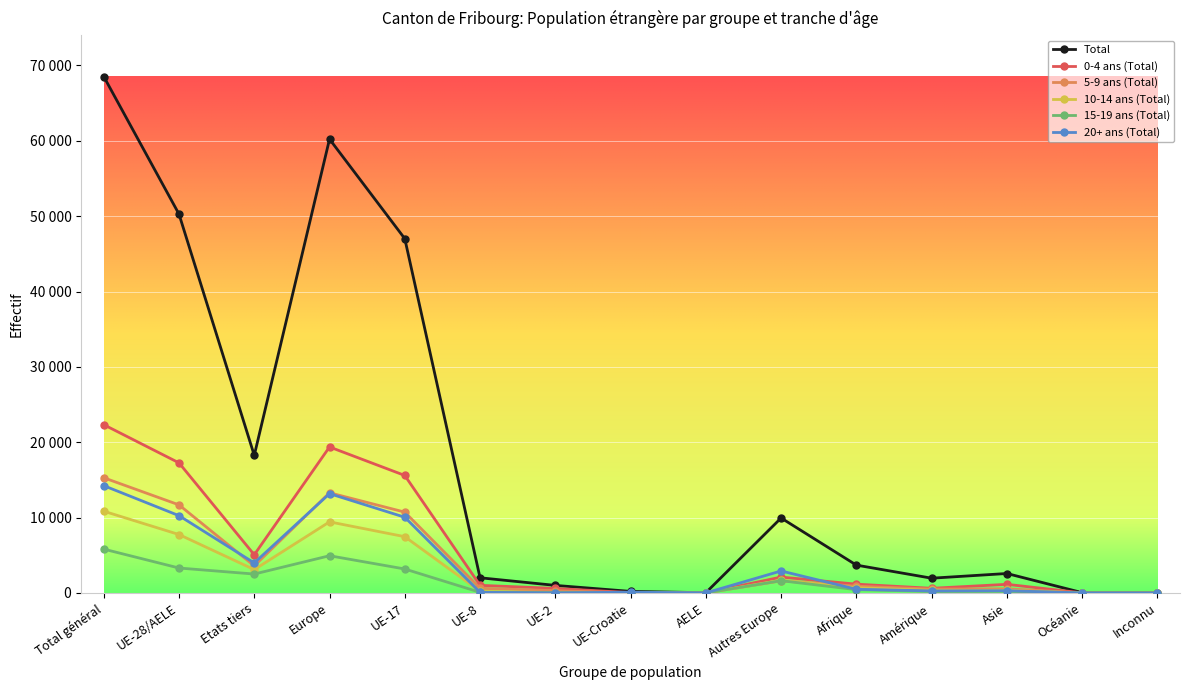

What are all the series names shown in the legend?

Total, 0-4 ans (Total), 5-9 ans (Total), 10-14 ans (Total), 15-19 ans (Total), 20+ ans (Total)